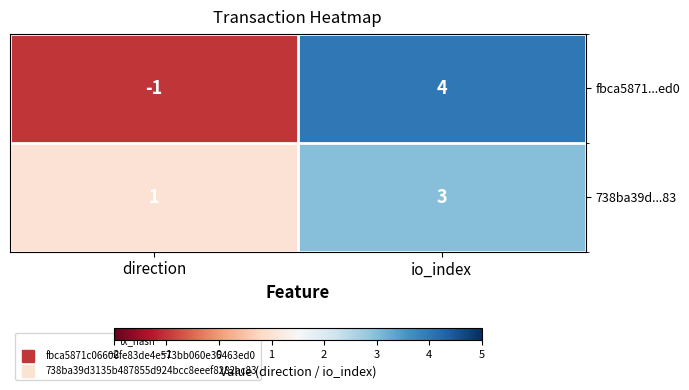

At which category is the sum across all series the highest?

io_index